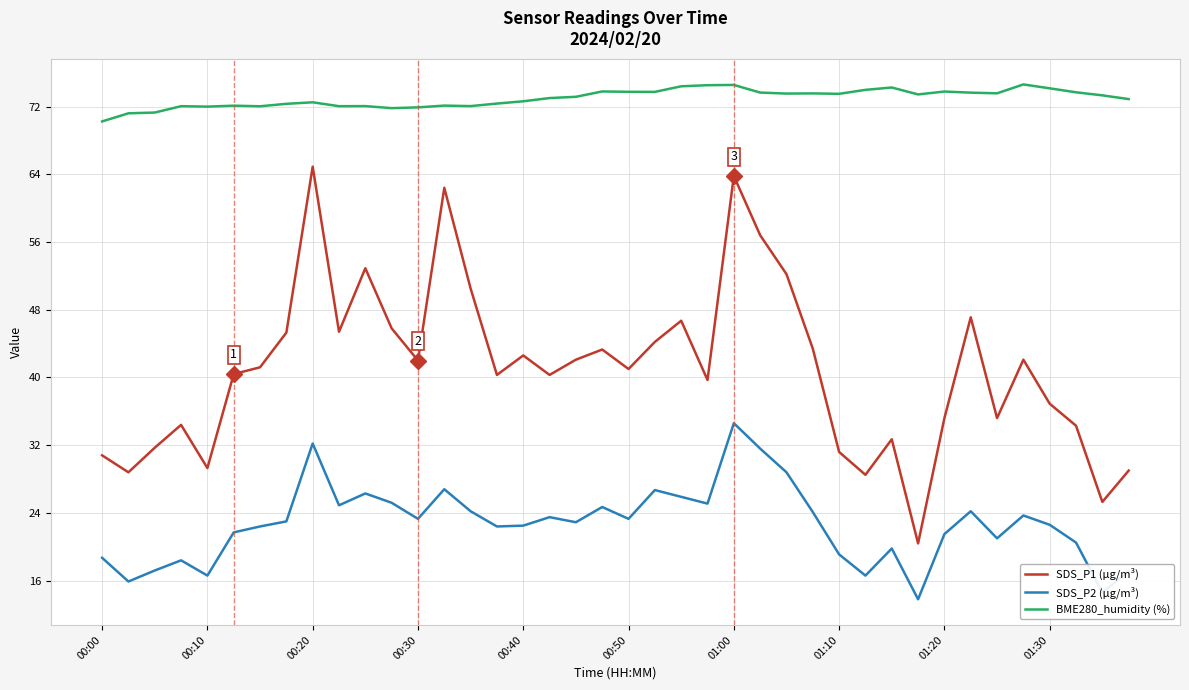

True or false: SDS_P1 (µg/m³) and SDS_P2 (µg/m³) intersect in this chart.

False